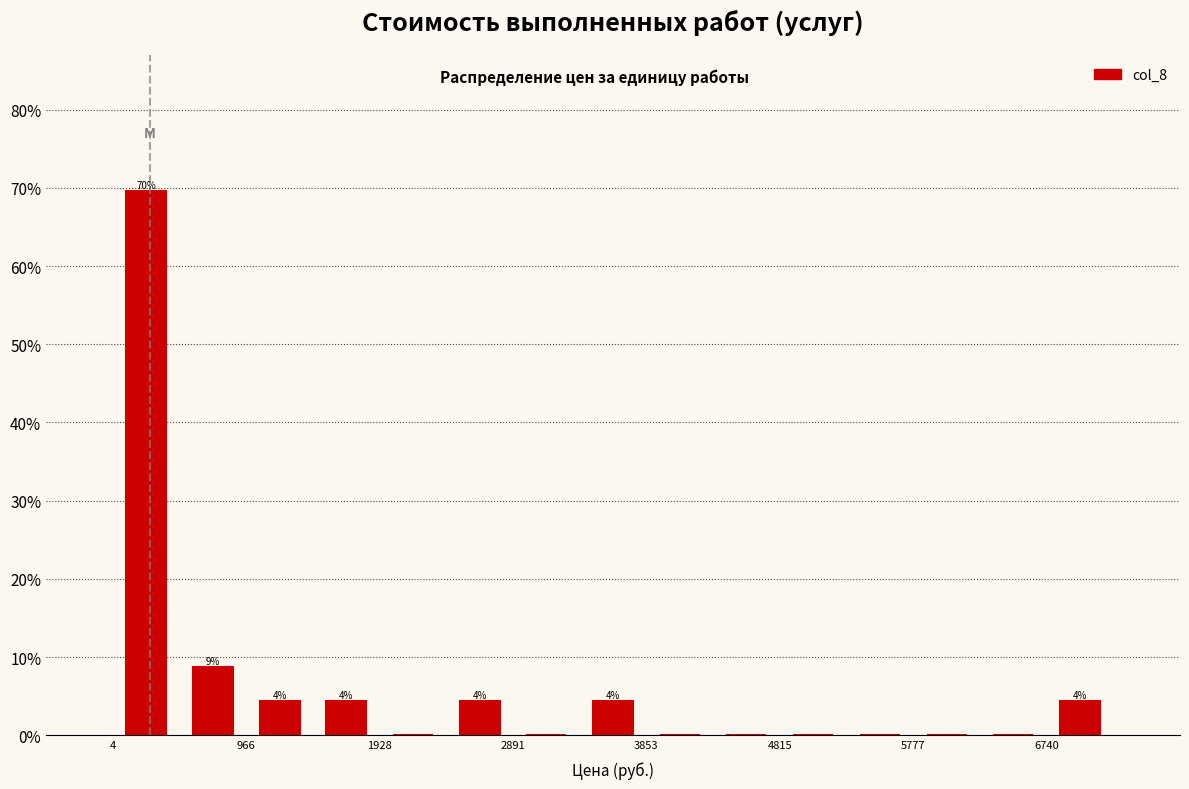

Over which range of the x-axis is the bar tallest?

0 to 500